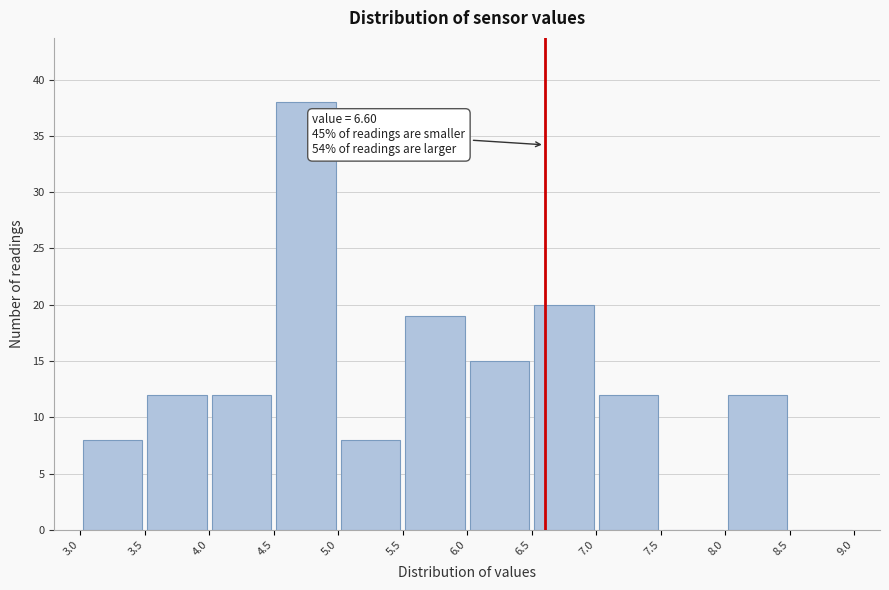

Which range on the x-axis has the tallest bar?

4.5 to 5.0